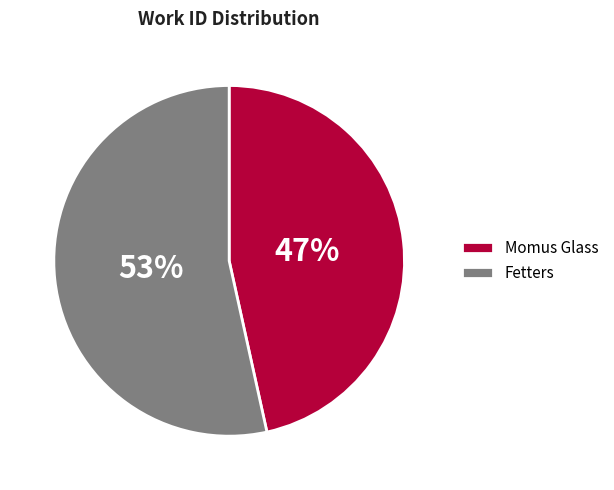

To the nearest percent, what portion does Momus Glass represent?

47%